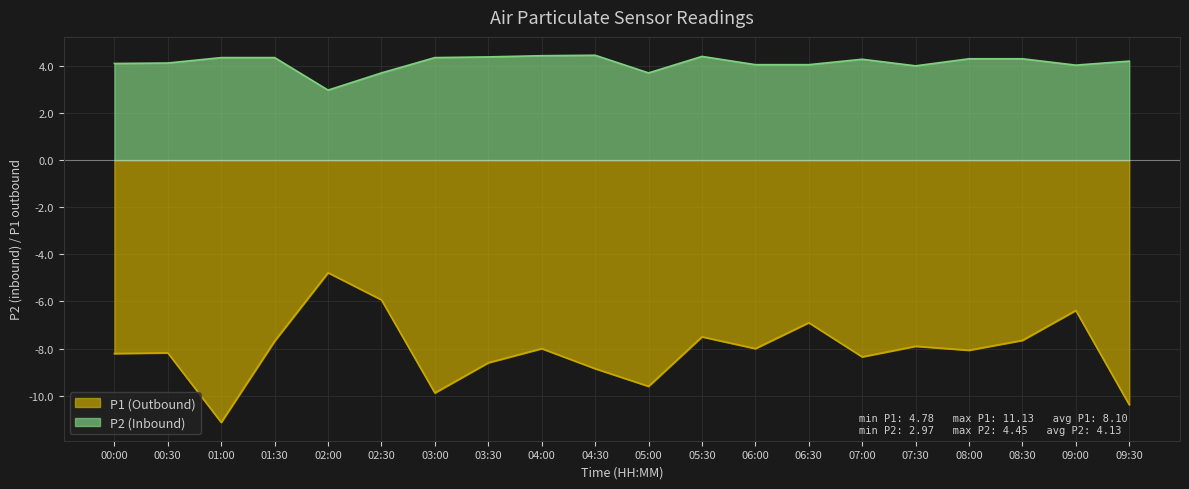

How many data points does each series have?

20